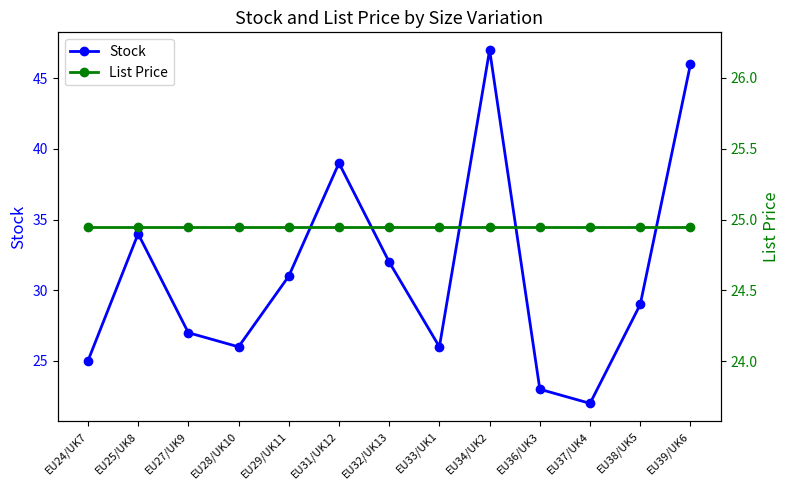

Which category has the lowest value in the List Price series?

EU24/UK7